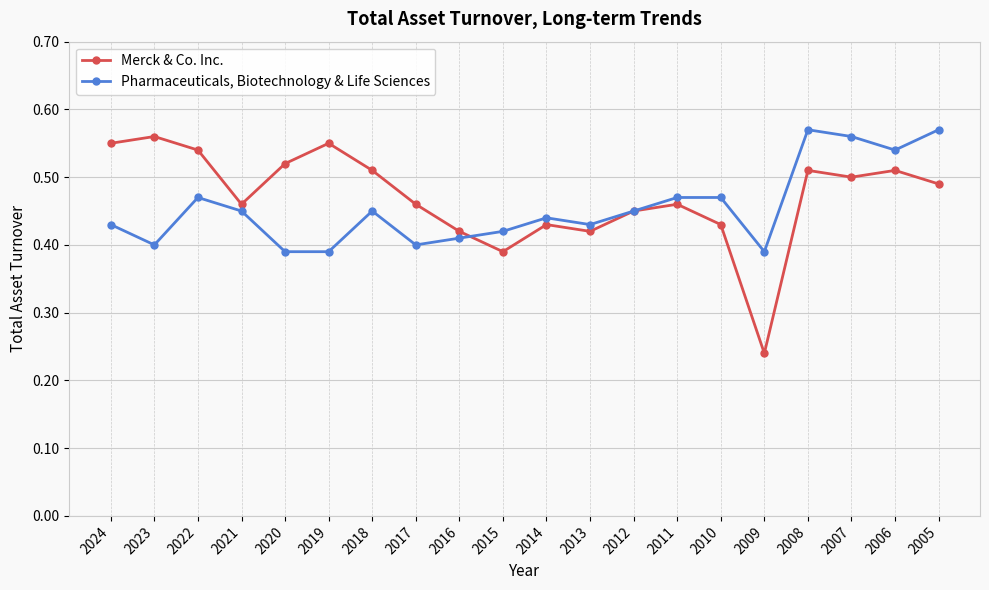

List the series in order of their peak value, highest first.

Pharmaceuticals, Biotechnology & Life Sciences, Merck & Co. Inc.